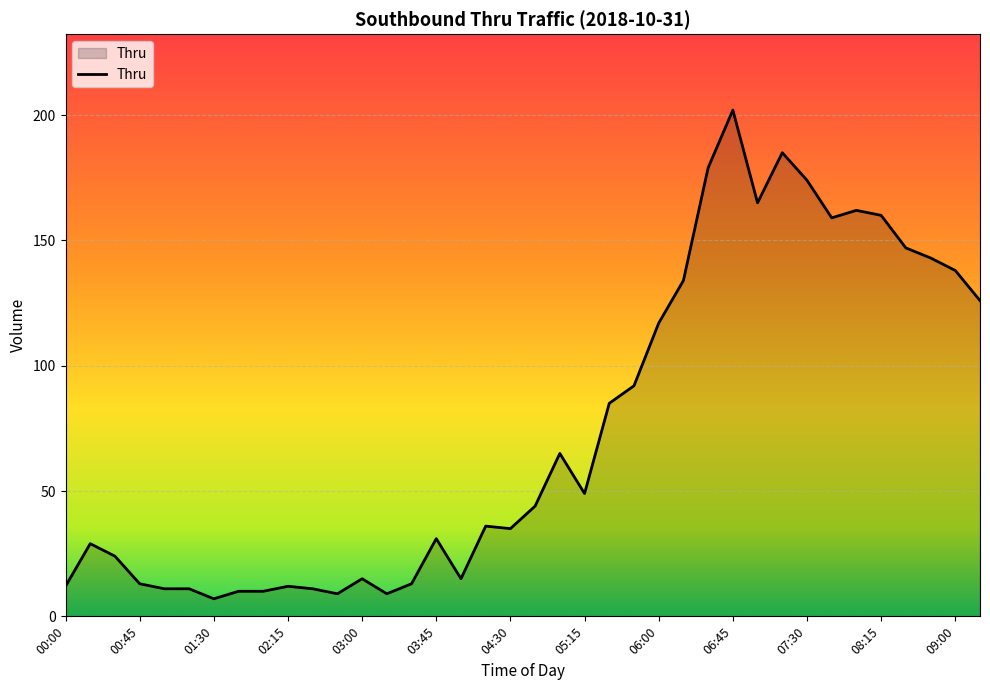

What is the greatest value displayed?

202